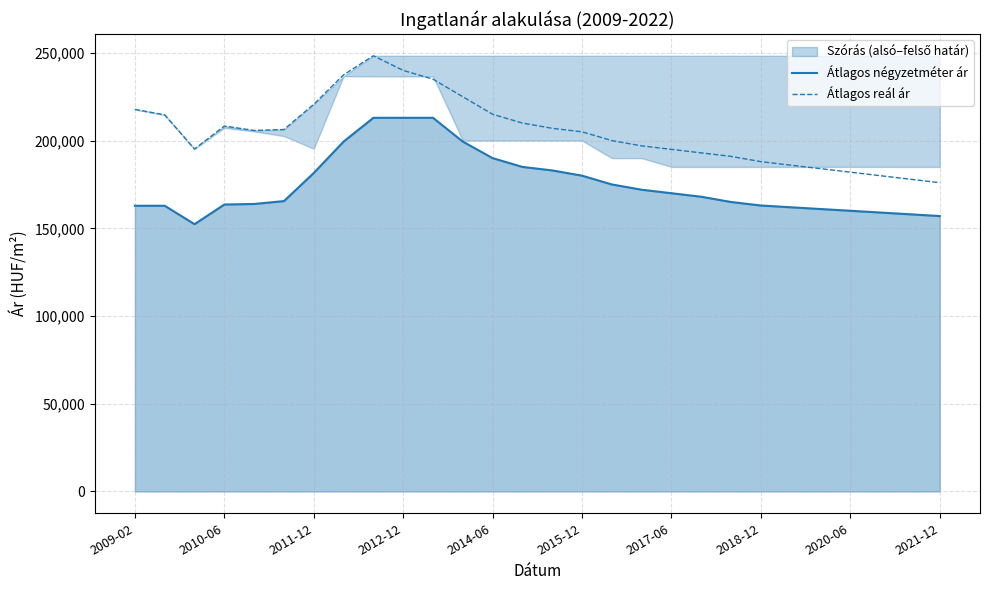

What is the total value across all series at 10?

447987